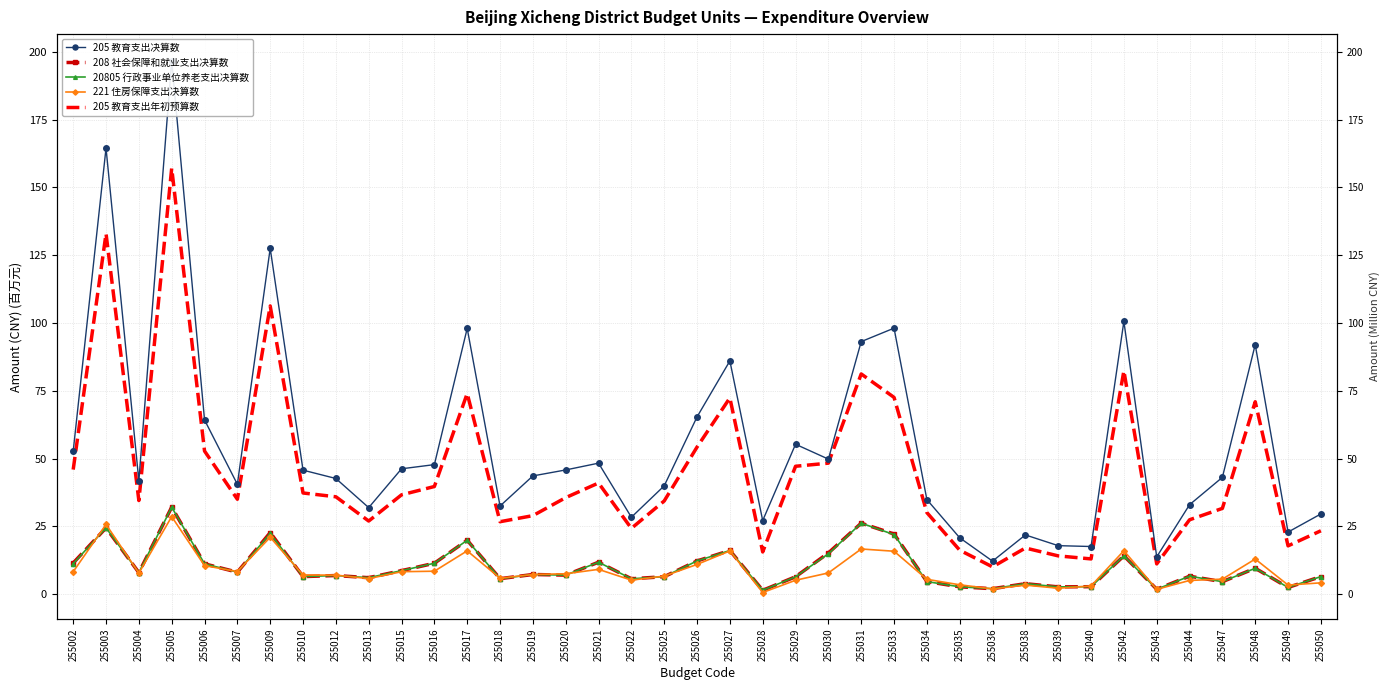

At which label is 221 住房保障支出决算数 closest to 14?

255048